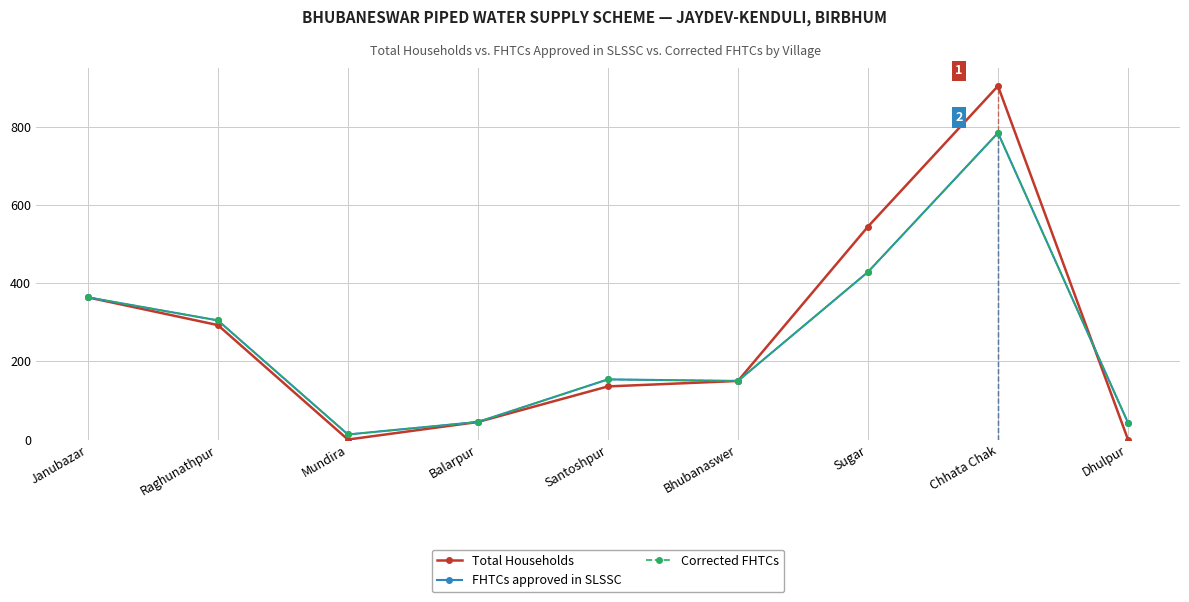

How many lines are shown in the chart?

3